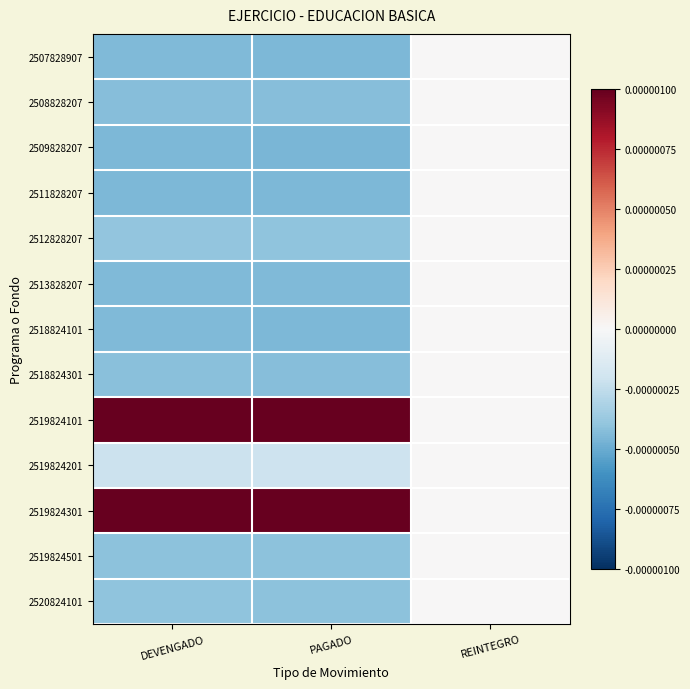

At which category does the chart reach its peak across all series?

DEVENGADO